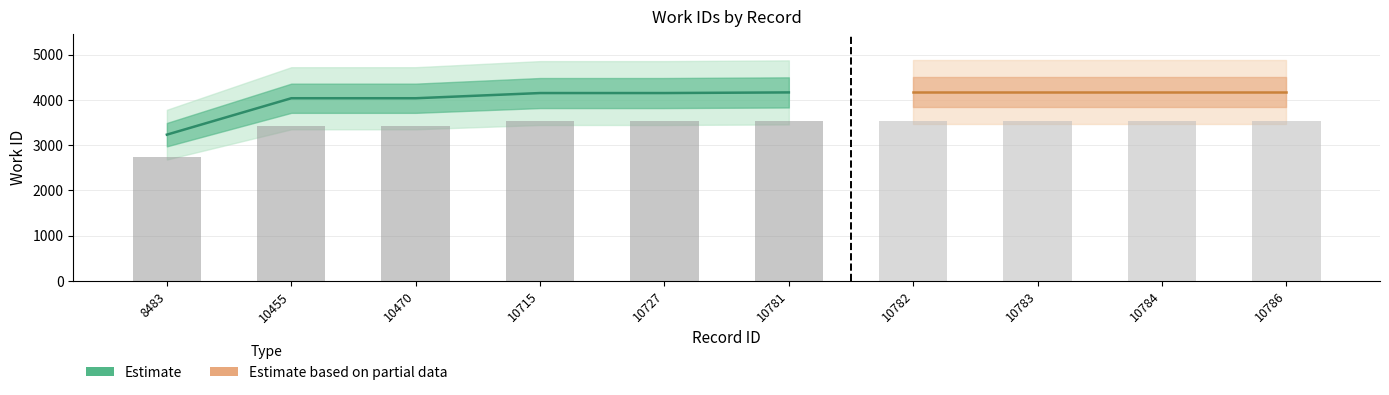

How many values in the id series are below 10781?

5